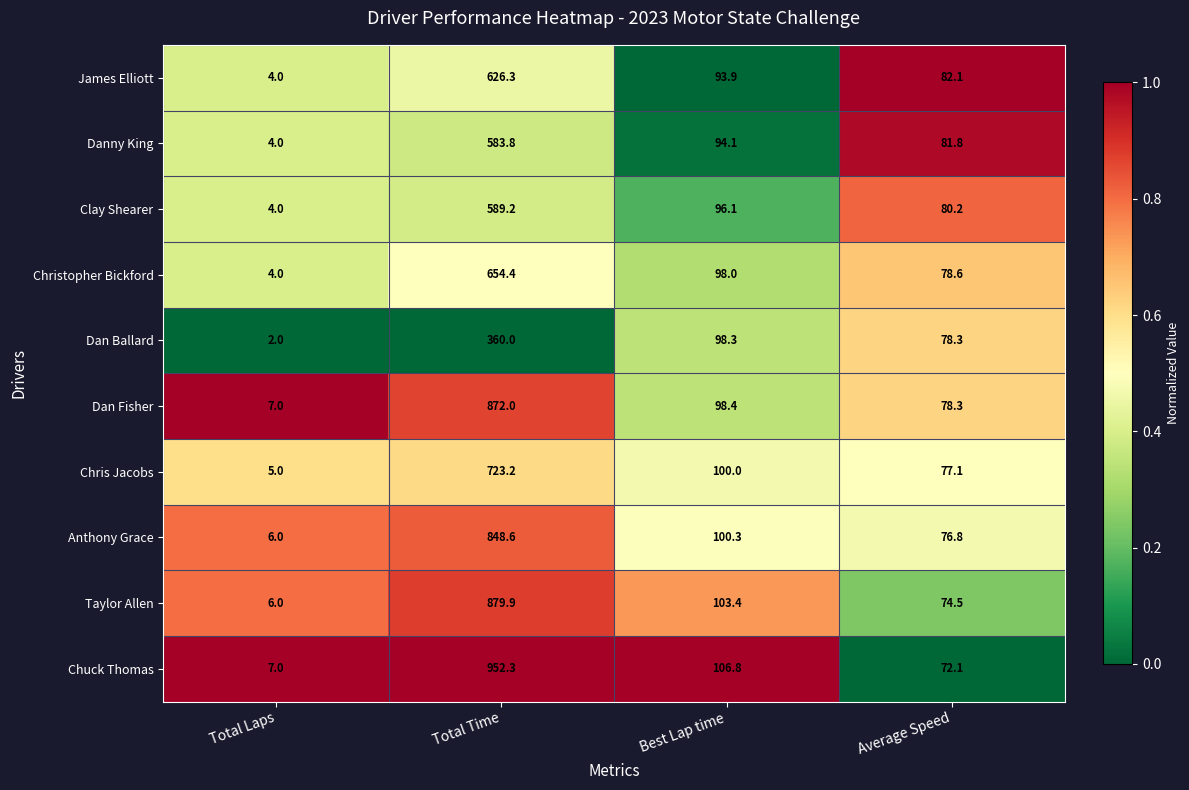

At which category is the sum across all series the highest?

Total Time